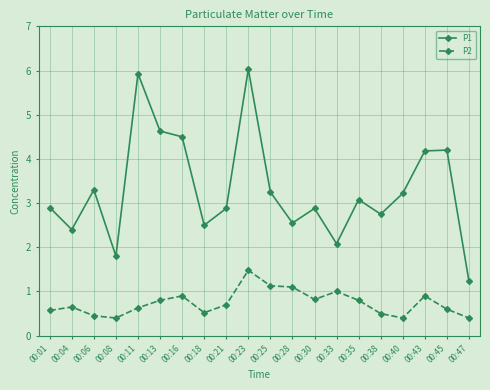

How many values in the P1 series are below 3?

10